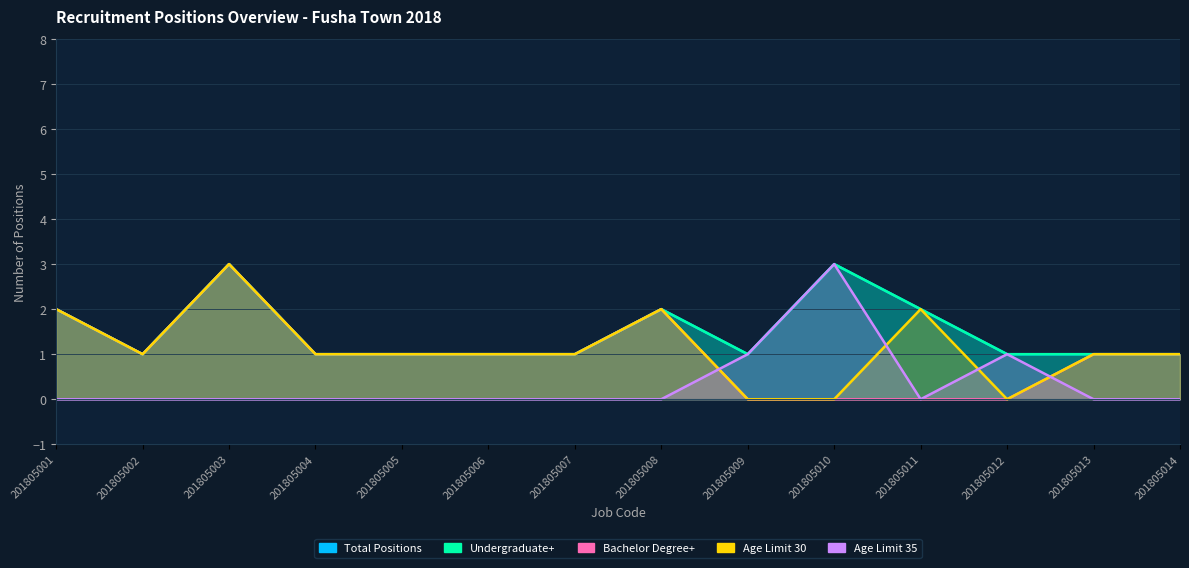

Which category has the highest value in the Undergraduate+ series?

201805003